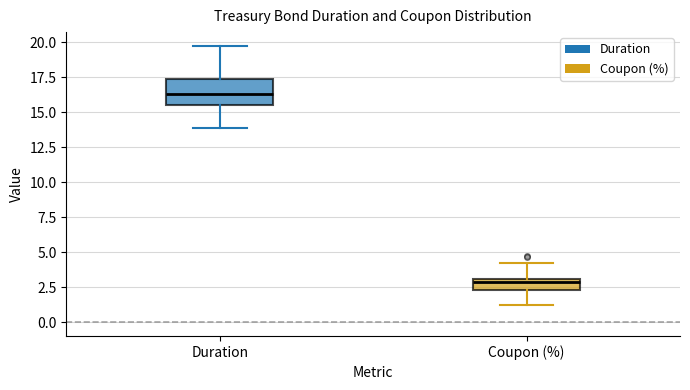

Reading left to right, transcribe this box plot: for each box, give where its median line is, the range the box spans, and where its two whiskers end, as read against the y-axis. The values are not printed on the chart, so give them approximately, as read against the axis.

Duration: median 16.5, box 15.5 to 17.5, whiskers 14.0 to 19.5
Coupon (%): median 3.0 (just below the box's upper edge), box 2.5 to 3.0, whiskers 1.5 to 4.5